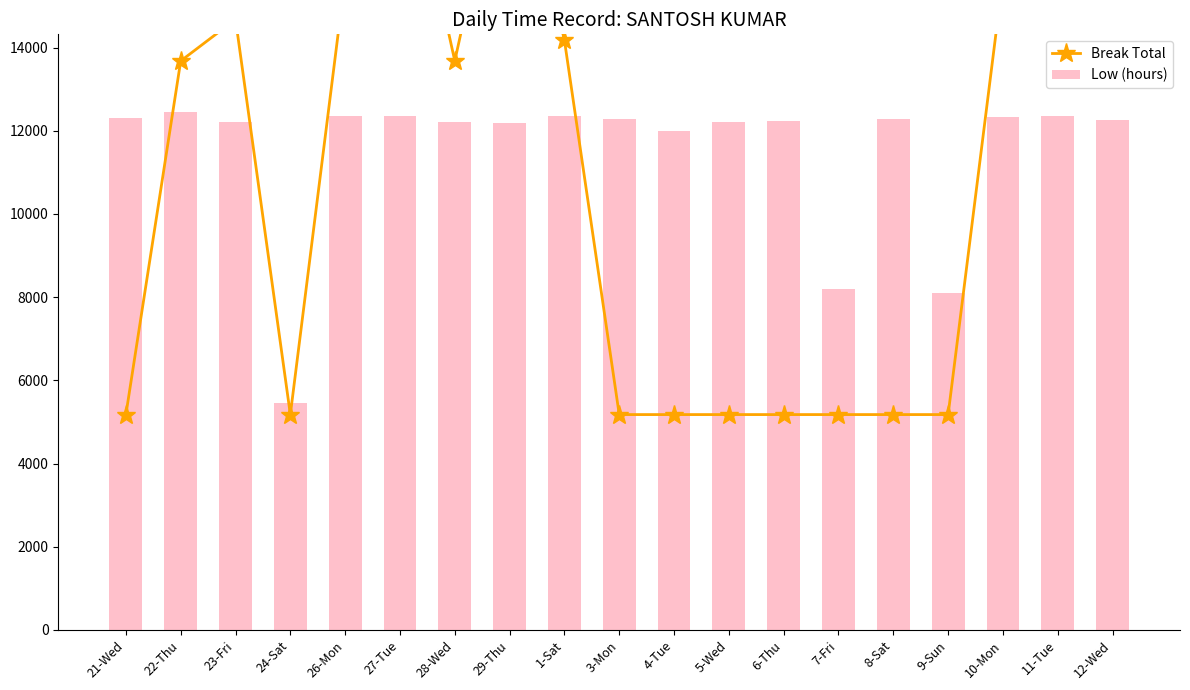

List the series in order of their peak value, lowest first.

Low (hours), Break Total